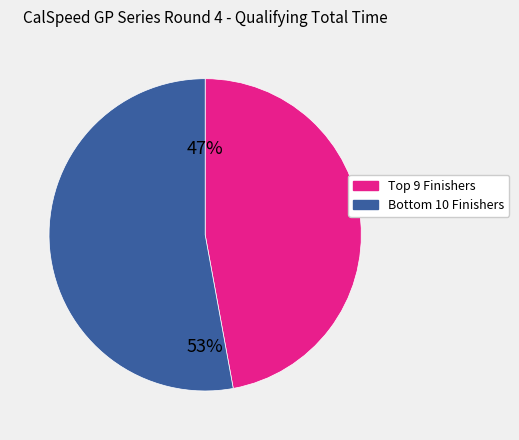

How many slices are in this pie chart?

2